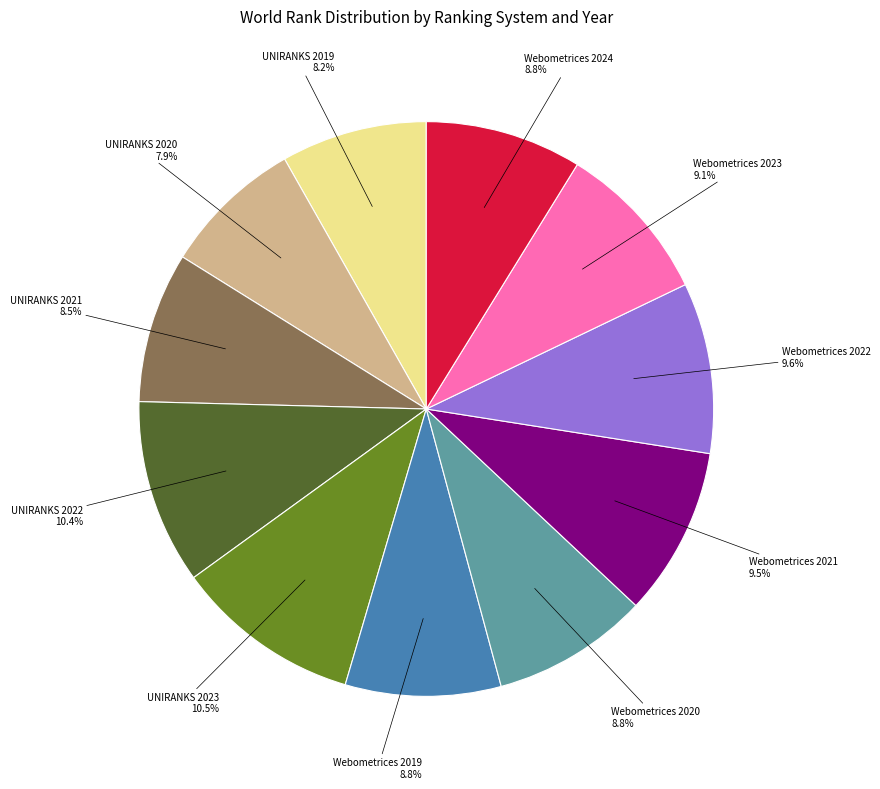

How many segments does this pie chart have?

11